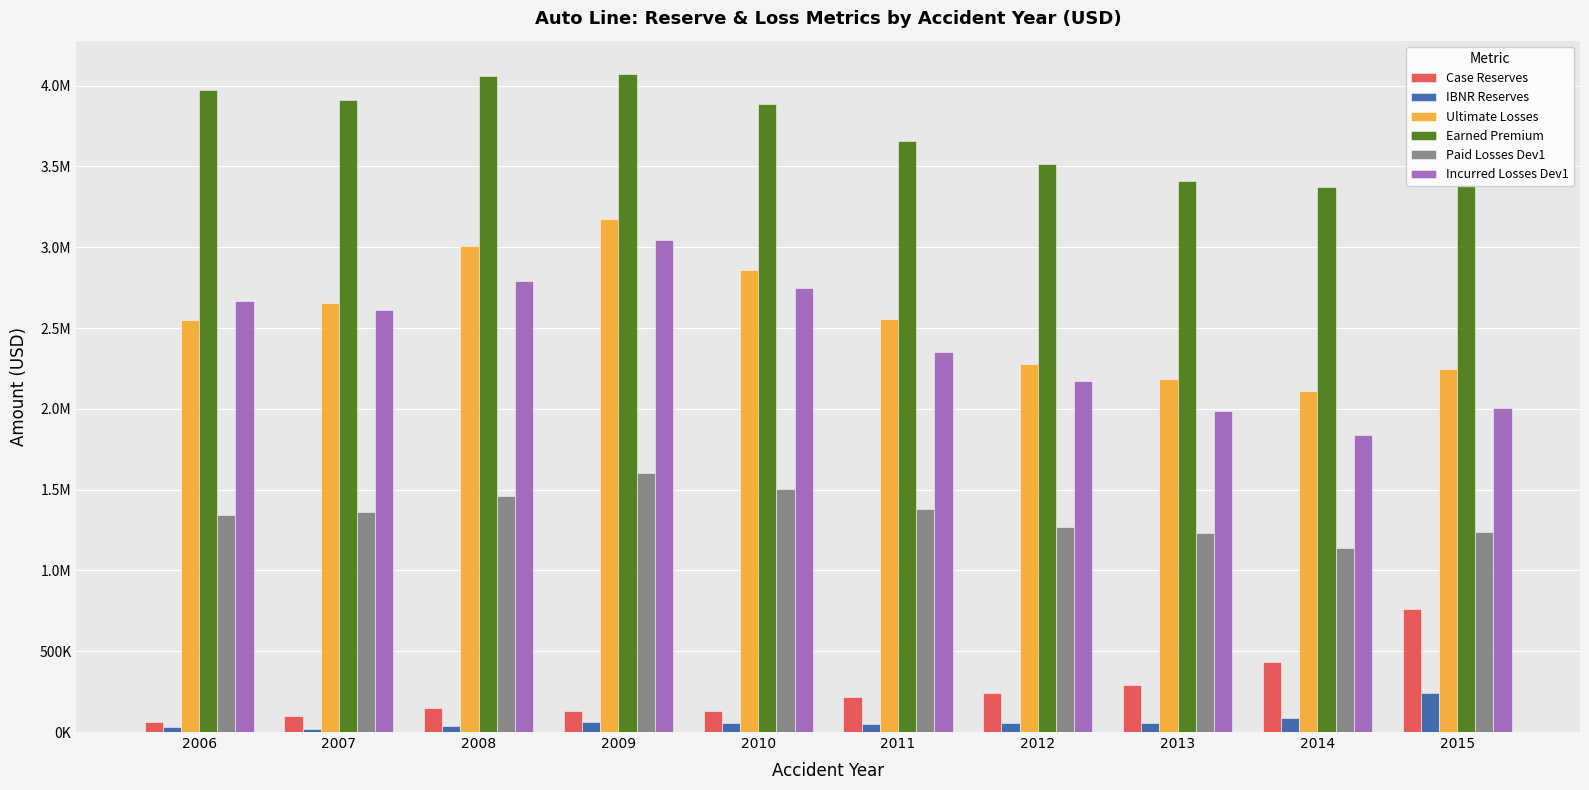

What is the maximum value for IBNR Reserves?

242026